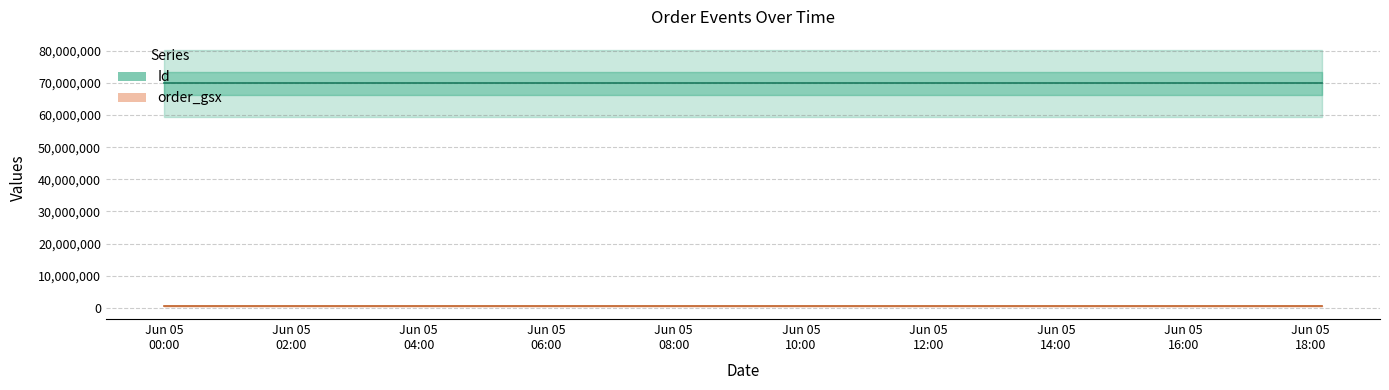

What is the highest value of the Id series?

69854821